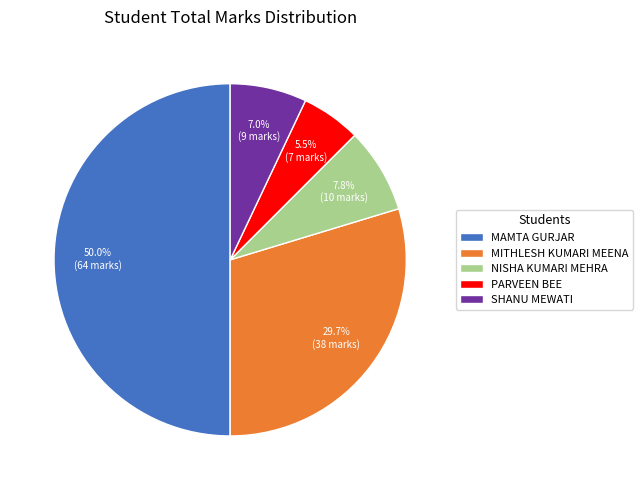

Does PARVEEN BEE account for over 50% of the chart?

No